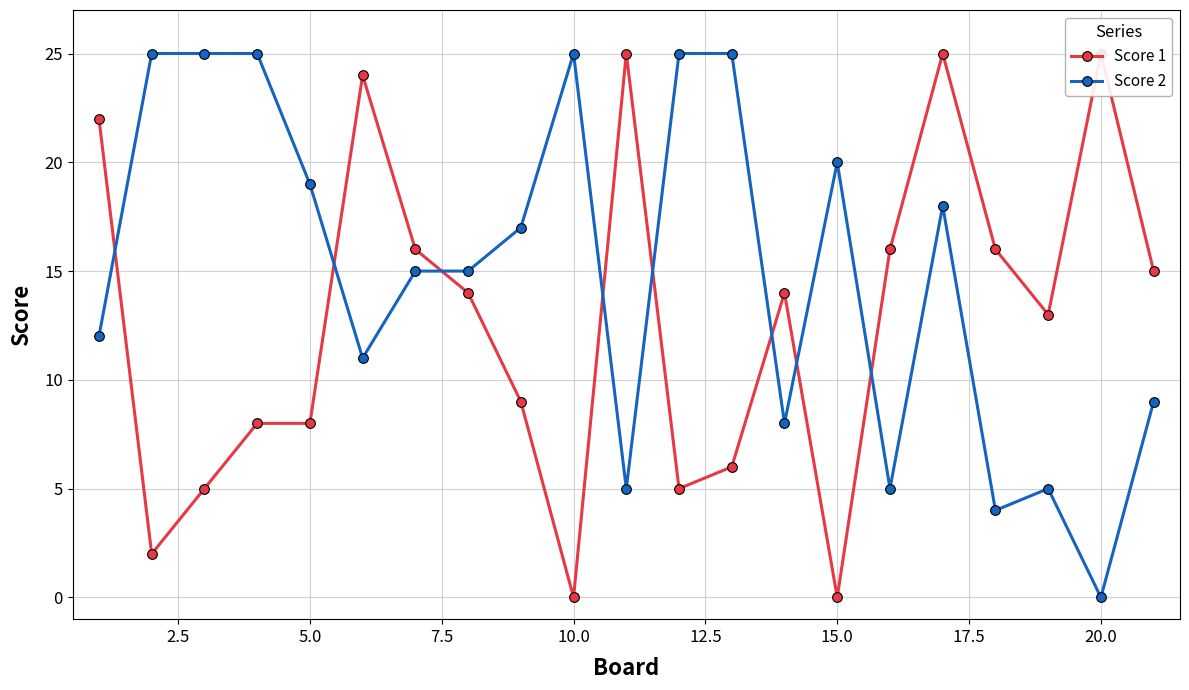

The Score 2 series shows 44 at 10.0. True or false?

False